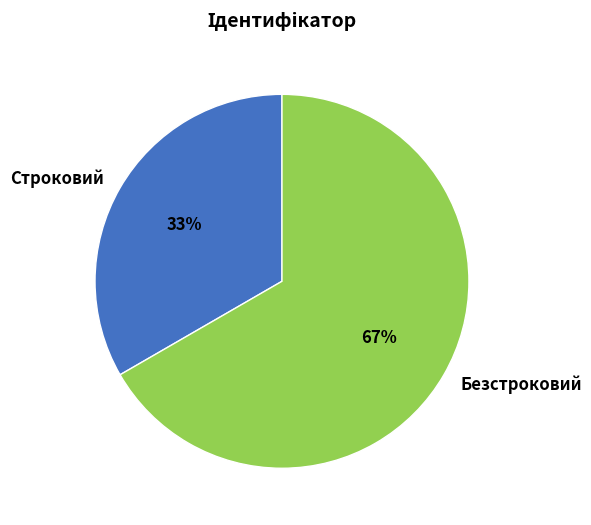

What is the largest slice in the pie chart?

Безстроковий